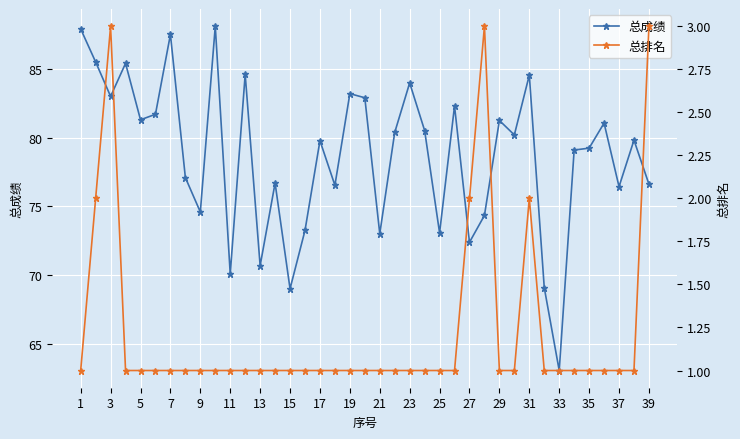

Where is the first local minimum for 总成绩?

3